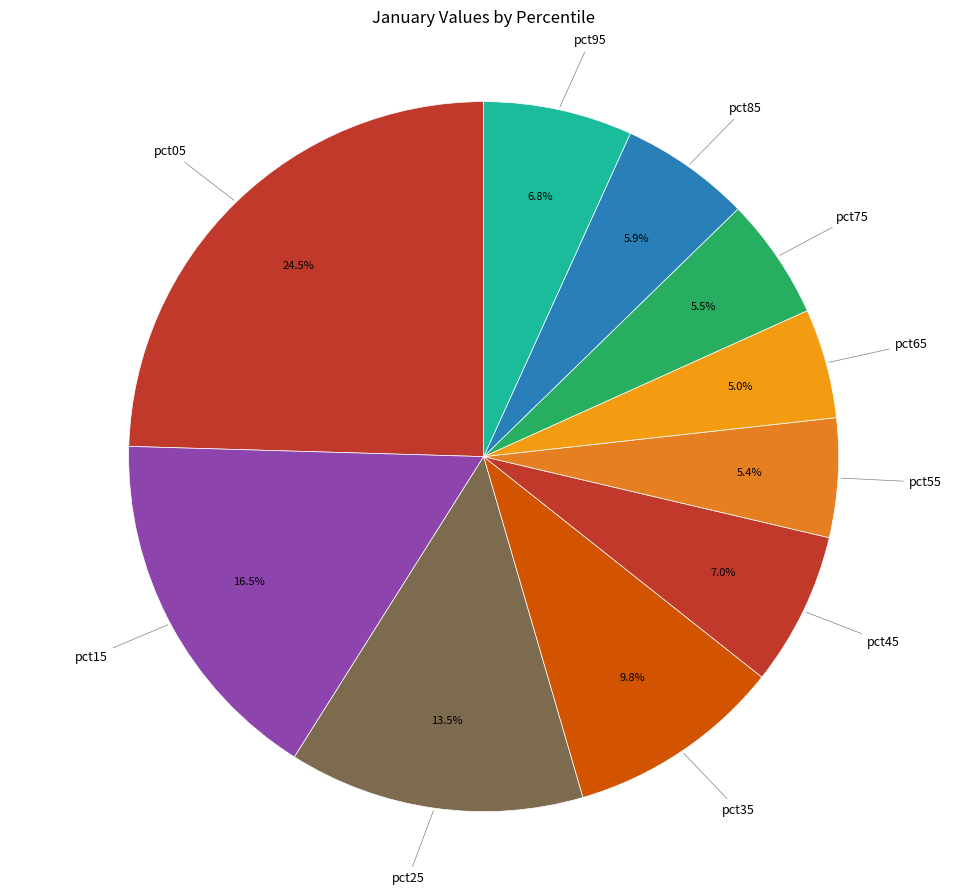

Does pct05 account for over 50% of the chart?

No